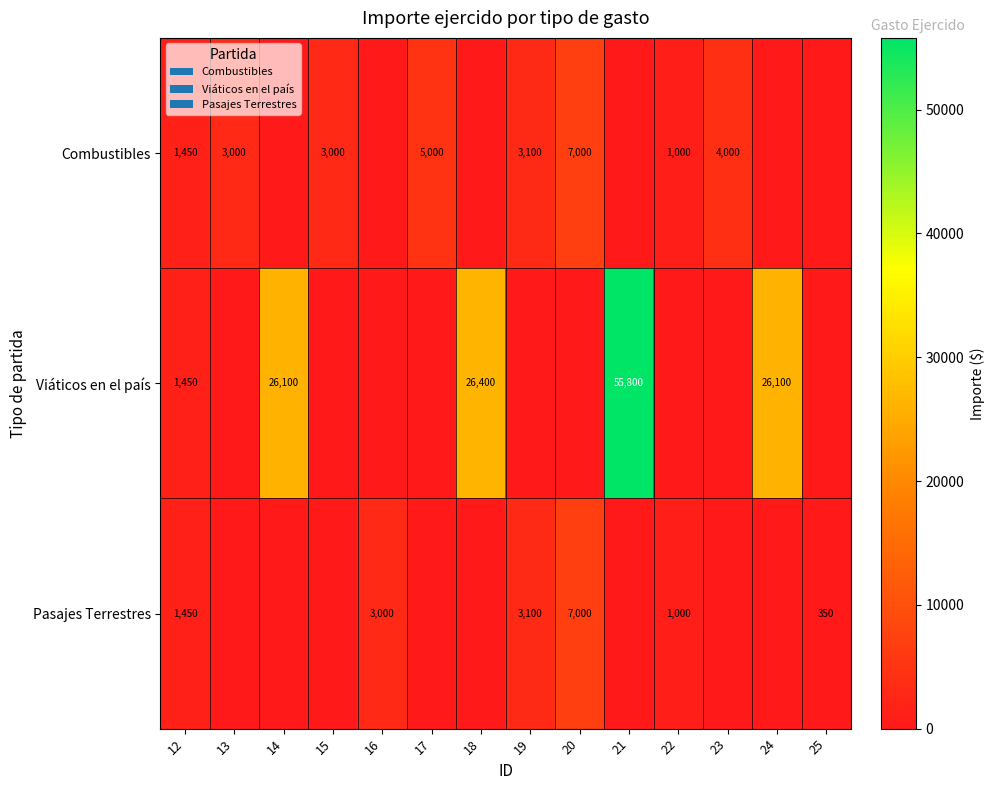

The Viáticos en el país series shows 26100 at 14. True or false?

True